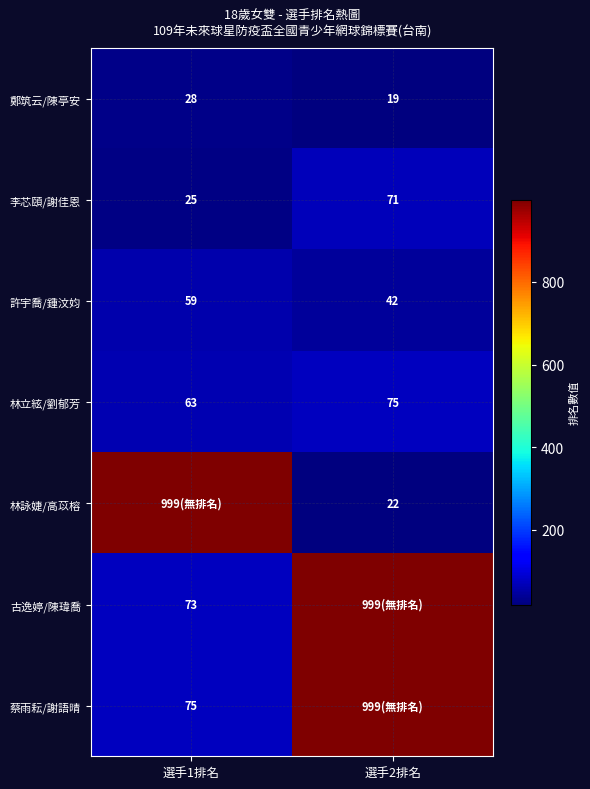

Which has a higher value, 選手2排名 or 選手1排名?

選手1排名